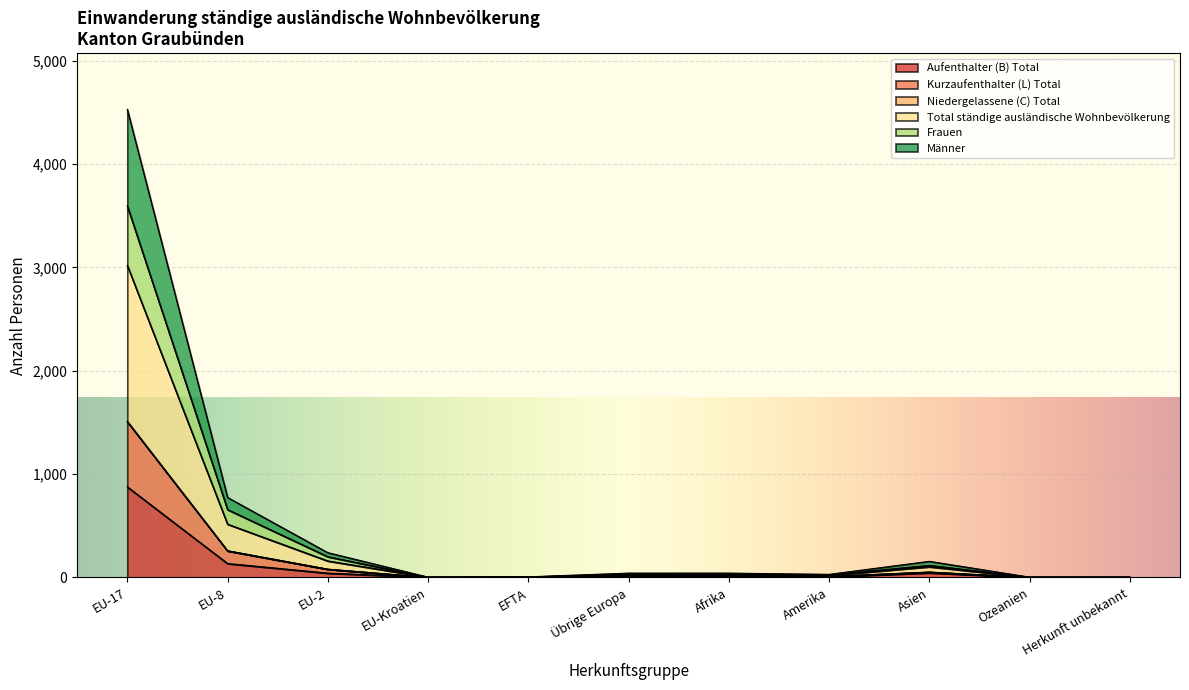

Which has a higher value, Asien or EU-2?

Asien